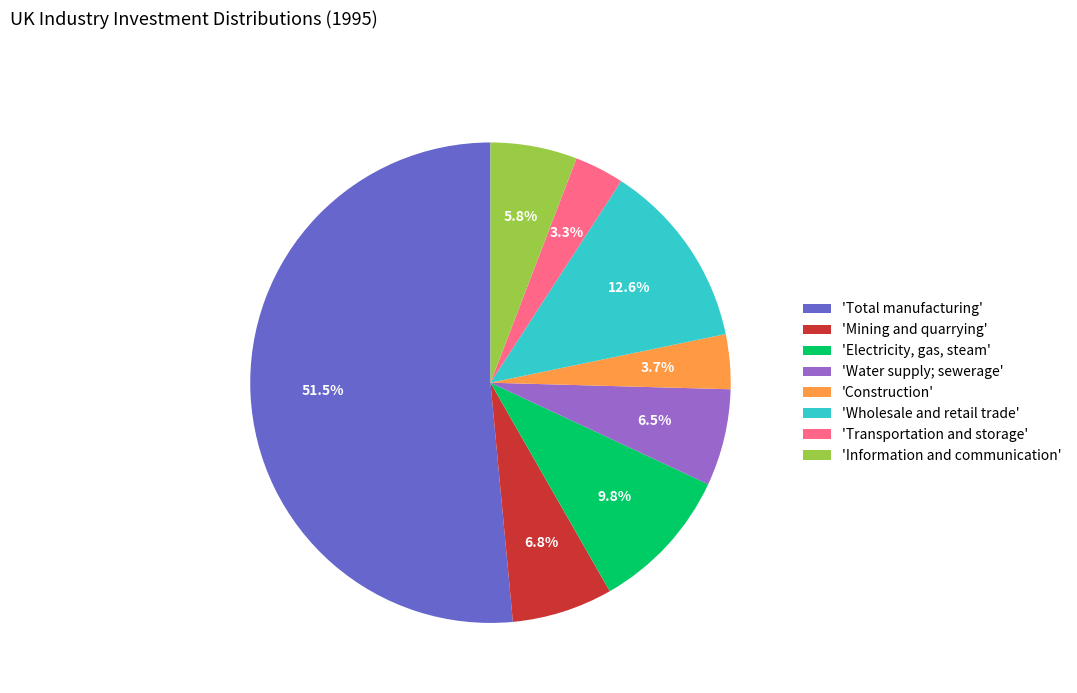

What portion of the pie excludes 'Total manufacturing'?

48.5%